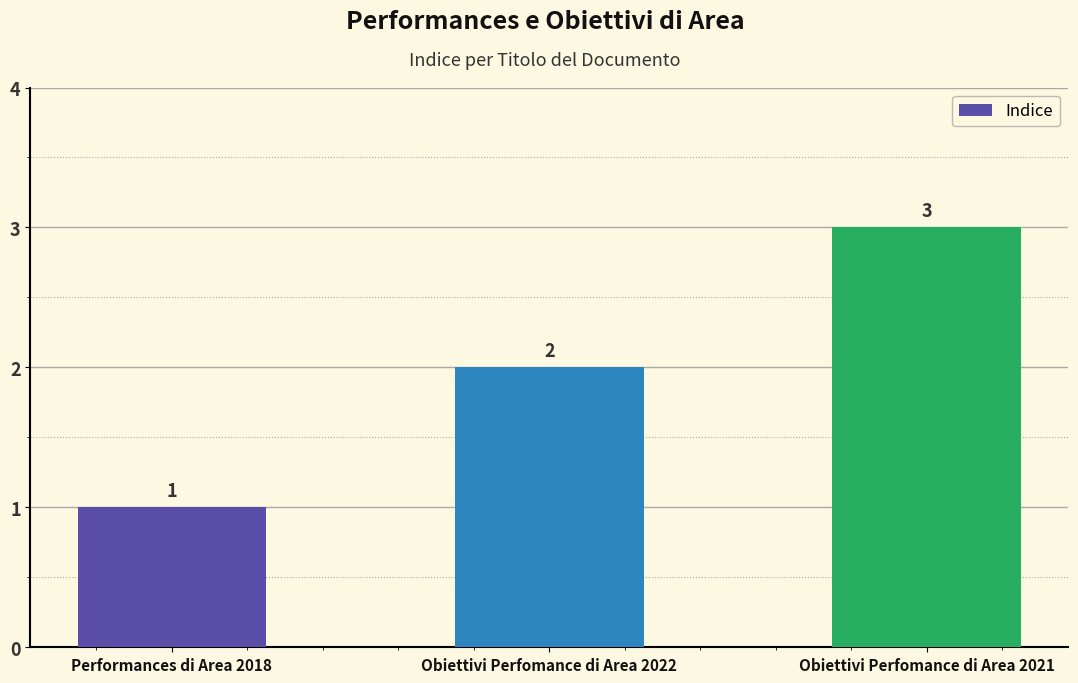

Reading left to right, transcribe all the data shown in this chart.

1	2	3